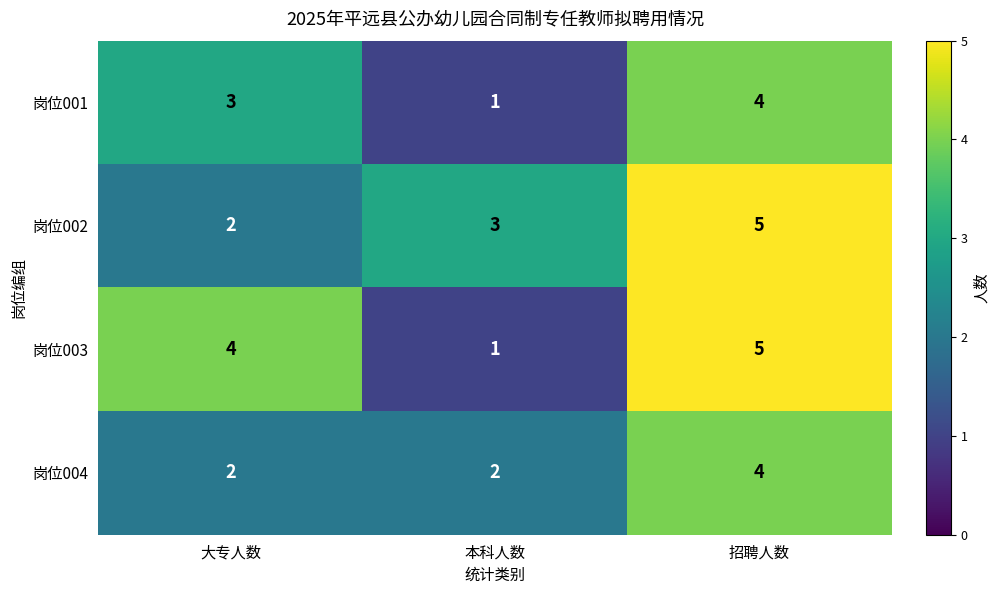

The value of 岗位004 at 本科人数 is 3. True or false?

False